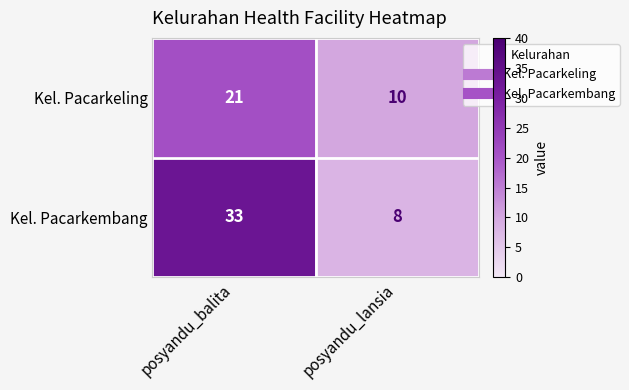

Is it true that Kel. Pacarkembang equals 48 at posyandu_balita?

False